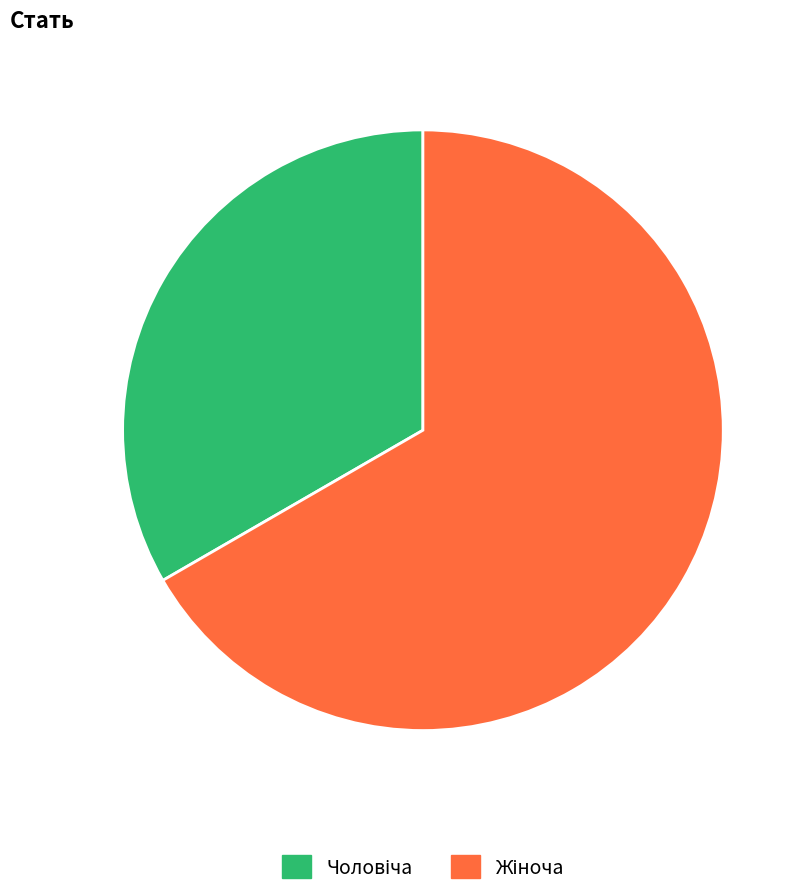

Is there a majority slice in this chart?

Yes